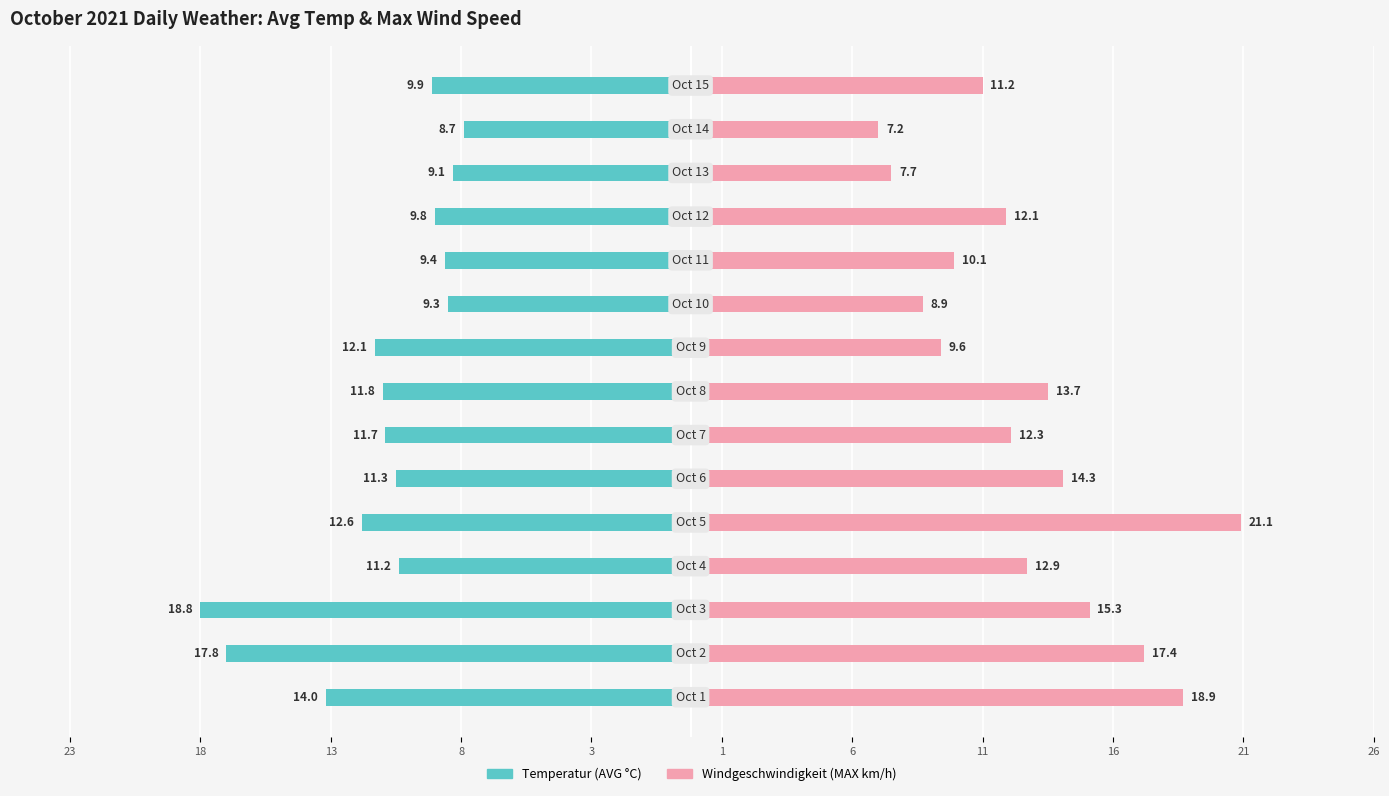

Which series changed the most between 1 and 6?

Windgeschwindigkeit (MAX km/h)